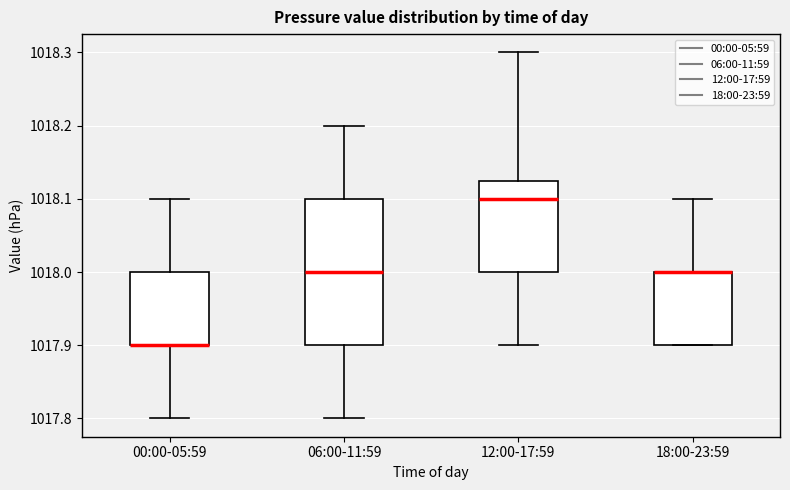

Reading left to right, read every box against the y-axis: the position of its median line, the range the box covers, and the ends of its whiskers. The values are not printed on the chart, so give them approximately, as read against the axis.

00:00-05:59: median 1017.90 (drawn on the box's lower edge), box 1017.90 to 1018.00, whiskers 1017.80 to 1018.10
06:00-11:59: median 1018.00, box 1017.90 to 1018.10, whiskers 1017.80 to 1018.20
12:00-17:59: median 1018.10, box 1018.00 to 1018.13, whiskers 1017.90 to 1018.30
18:00-23:59: median 1018.00 (drawn on the box's upper edge), box 1017.90 to 1018.00, whiskers 1017.90 to 1018.10